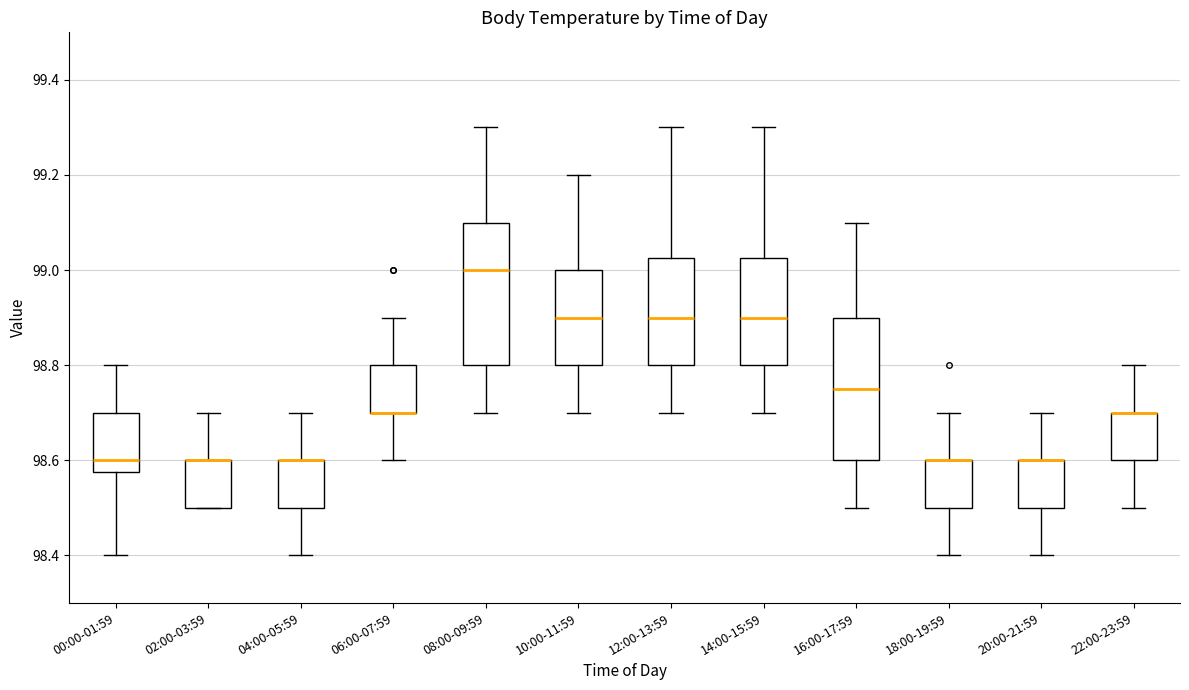

Where does the upper whisker of the box for 22:00-23:59 end on the y-axis? The values are not printed on the chart, so give them approximately, as read against the axis.

98.80